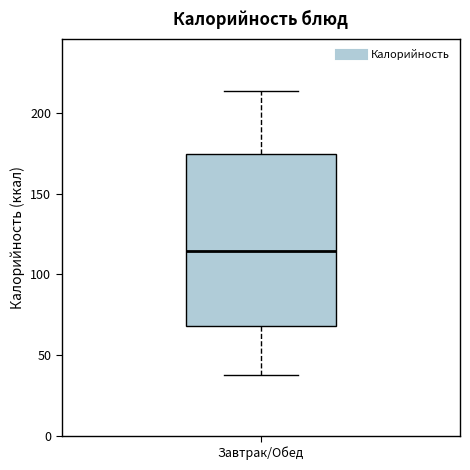

Read this box plot against the y-axis: the position of the median line, the range covered by the box, and the ends of both whiskers. The values are not printed on the chart, so give them approximately, as read against the axis.

median 115, box 70 to 175, whiskers 40 to 215